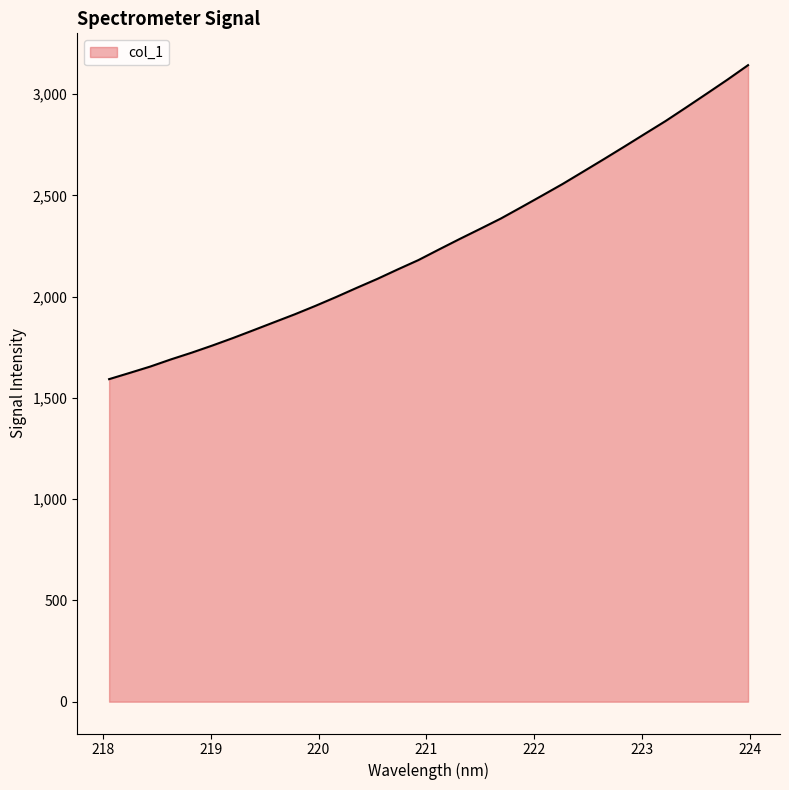

Reading right to left, what are all the values shown in this chart?

3143.4	3071.9	3003.1	2935.1	2867.8	2805.0	2741.7	2679.4	2618.0	2556.9	2499.4	2442.5	2386.2	2335.2	2285.0	2233.5	2181.0	2135.0	2087.7	2043.4	1998.2	1954.6	1913.0	1873.9	1834.6	1795.7	1758.7	1723.5	1690.5	1655.1	1623.7	1592.8